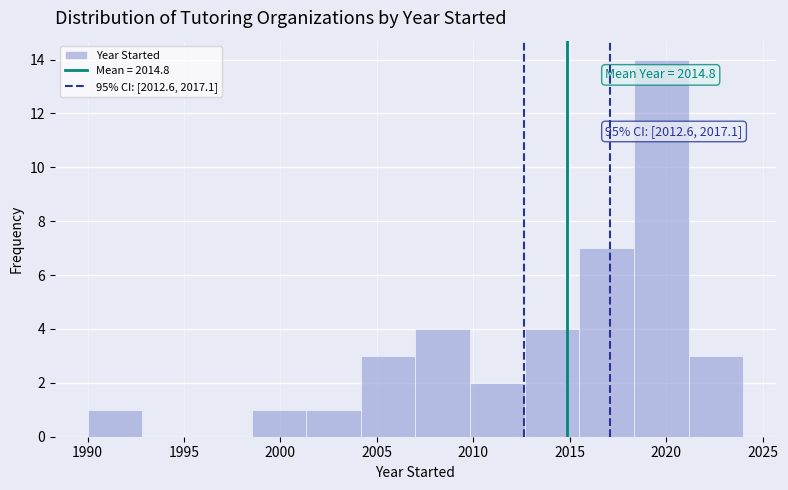

Over which range of the x-axis is the bar tallest?

2018.5 to 2021.0